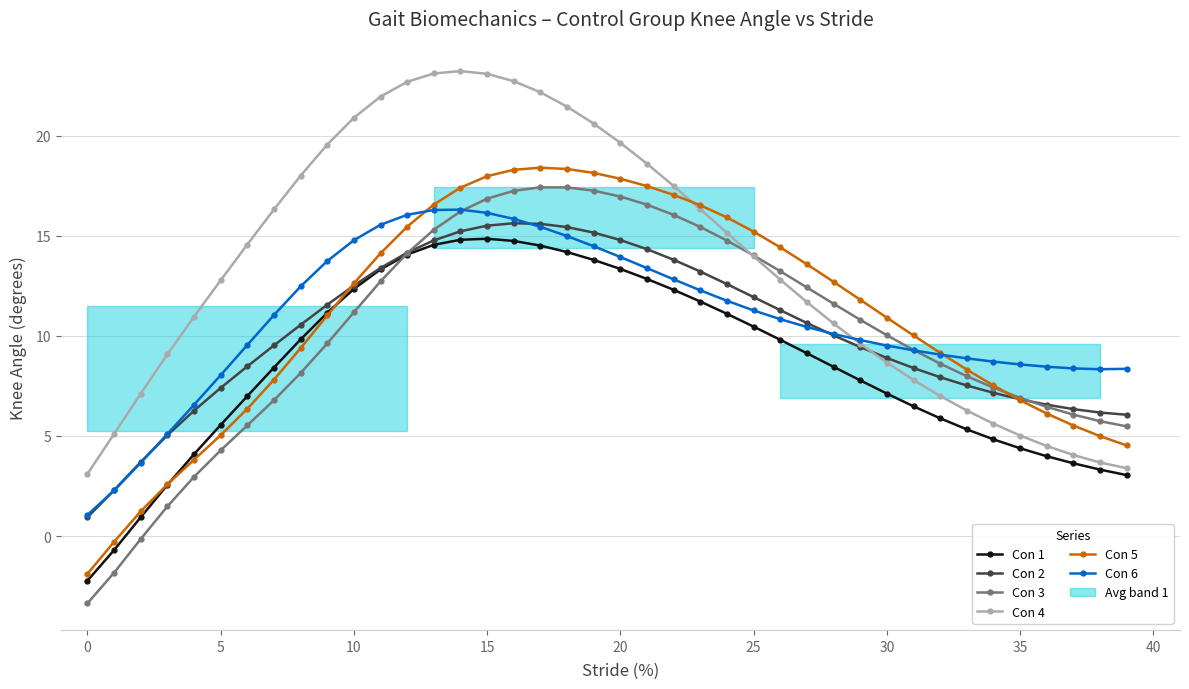

What is the minimum value shown in the chart?

-3.4